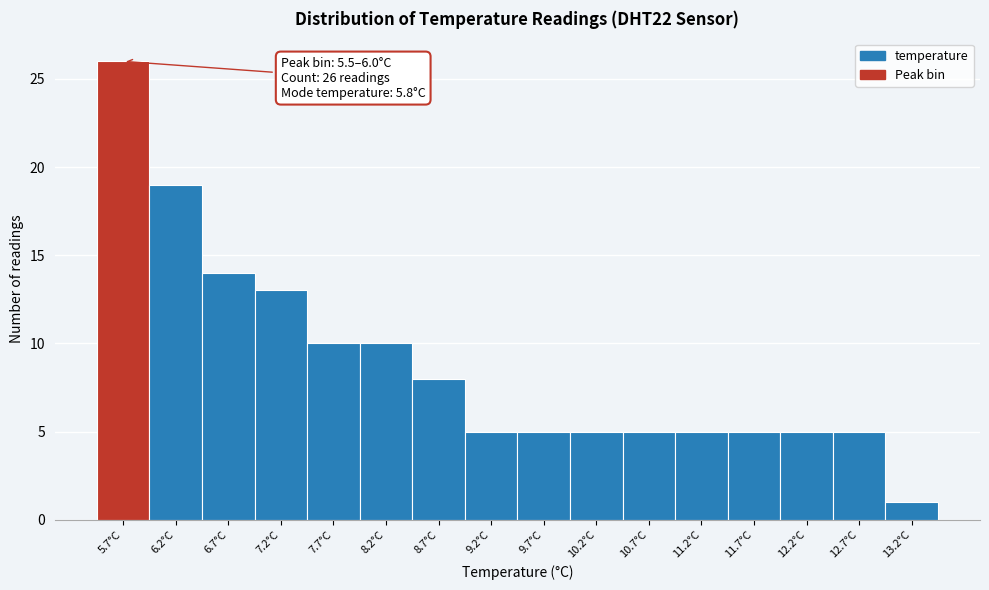

Over which range of the x-axis is the bar tallest?

5.45 to 5.95